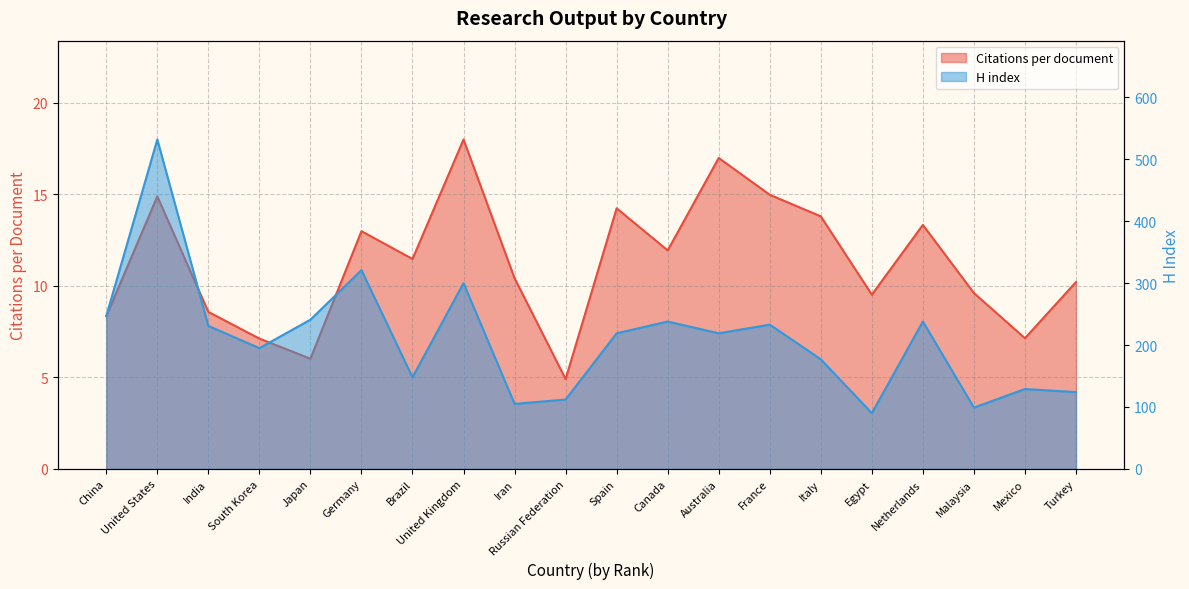

List the labels in order of H index value, smallest first.

Egypt, Malaysia, Iran, Russian Federation, Turkey, Mexico, Brazil, Italy, South Korea, Spain, Australia, India, France, Canada, Netherlands, Japan, China, United Kingdom, Germany, United States